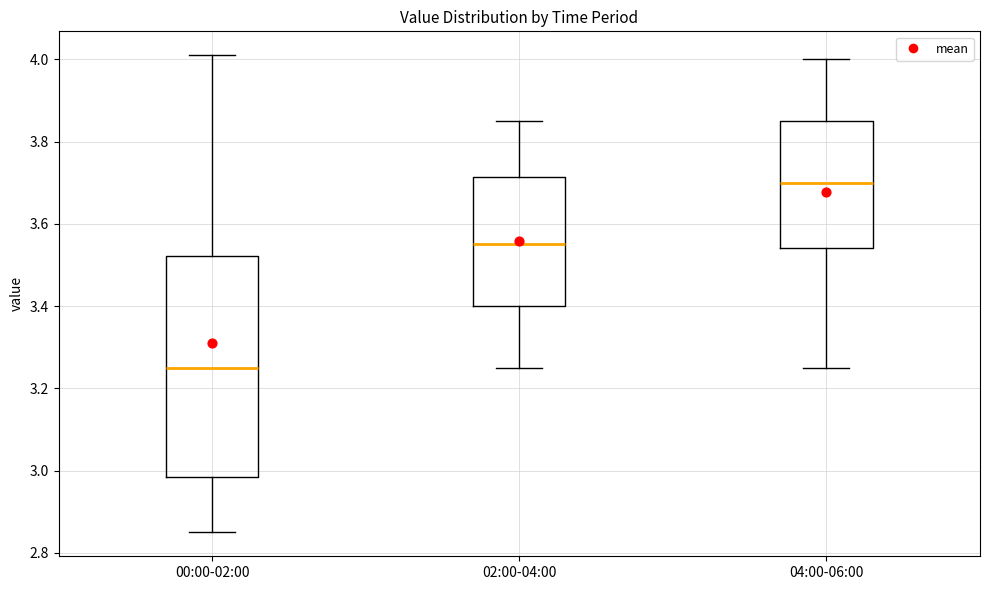

Reading left to right, transcribe this box plot: for each box, give where its median line is, the range the box spans, and where its two whiskers end, as read against the y-axis. The values are not printed on the chart, so give them approximately, as read against the axis.

00:00-02:00: median 3.26, box 2.98 to 3.52, whiskers 2.86 to 4.02
02:00-04:00: median 3.56, box 3.40 to 3.72, whiskers 3.26 to 3.86
04:00-06:00: median 3.70, box 3.54 to 3.86, whiskers 3.26 to 4.00